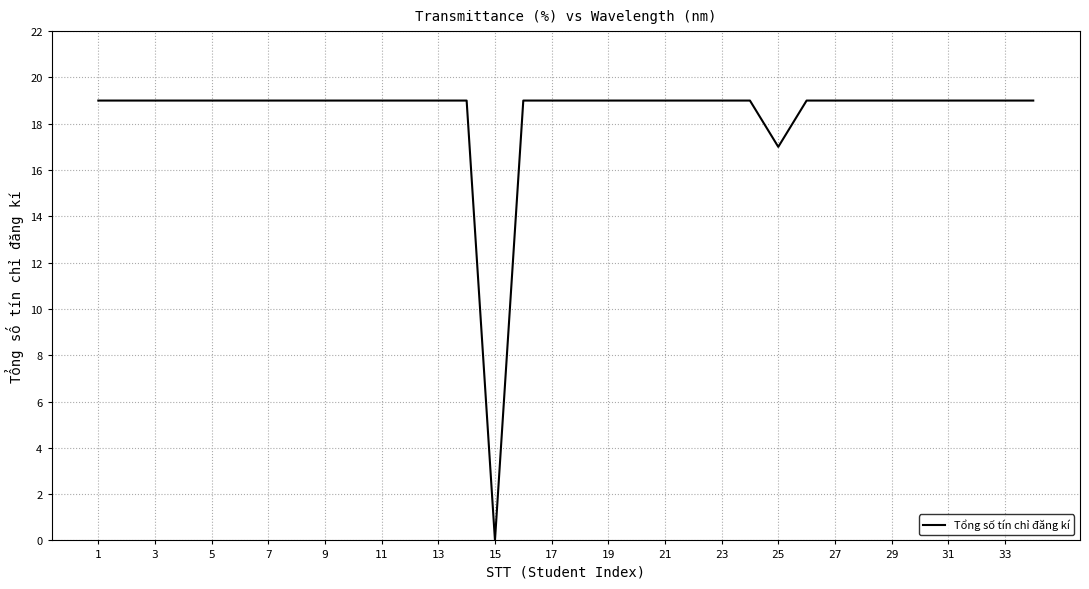

Reading left to right, what are all the values shown in this chart?

19	19	19	19	19	19	19	19	19	19	19	19	19	19	0	19	19	19	19	19	19	19	19	19	17	19	19	19	19	19	19	19	19	19